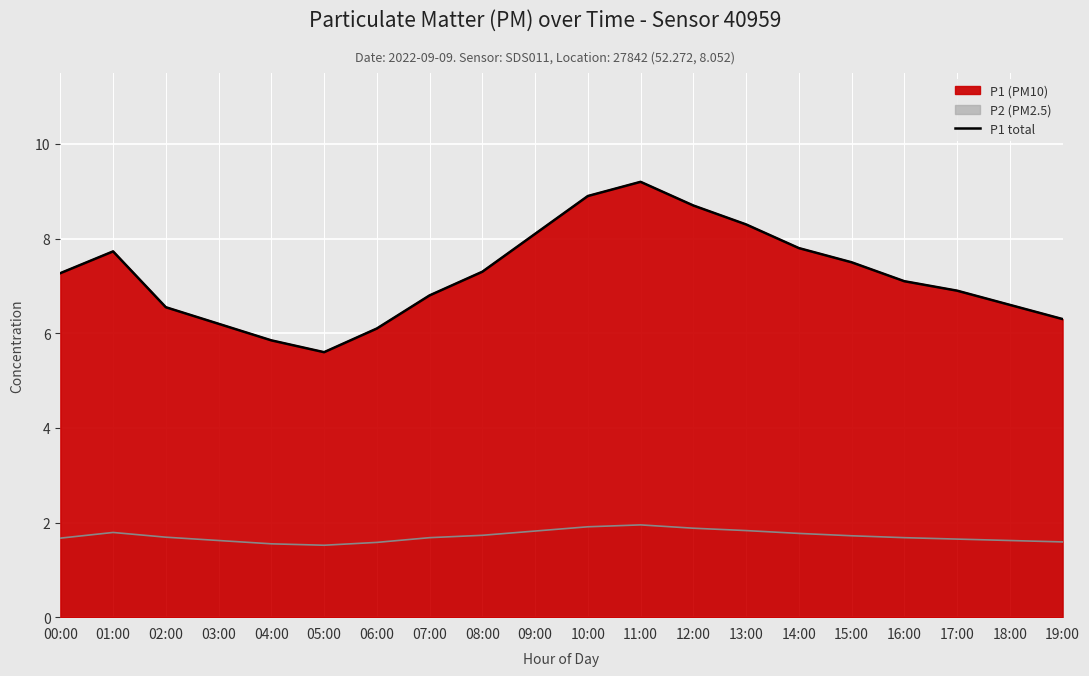

List the labels in order of value, largest first.

11:00, 10:00, 12:00, 13:00, 09:00, 14:00, 01:00, 15:00, 08:00, 00:00, 16:00, 17:00, 07:00, 18:00, 02:00, 19:00, 03:00, 06:00, 04:00, 05:00